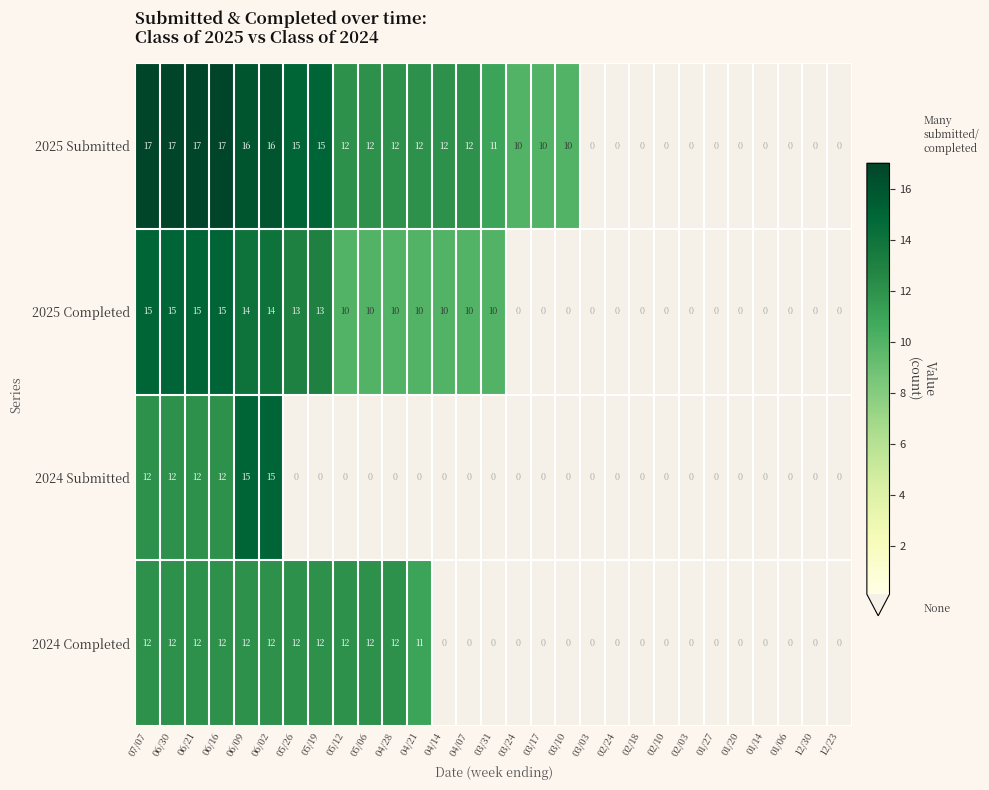

Is it true that 2025 Submitted equals 21 at 05/06?

False